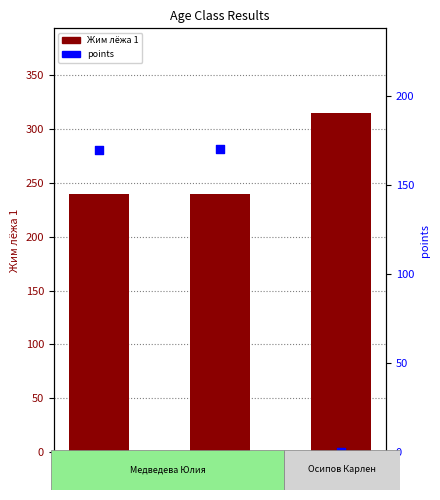

Which series reaches the minimum Y coordinate?

points